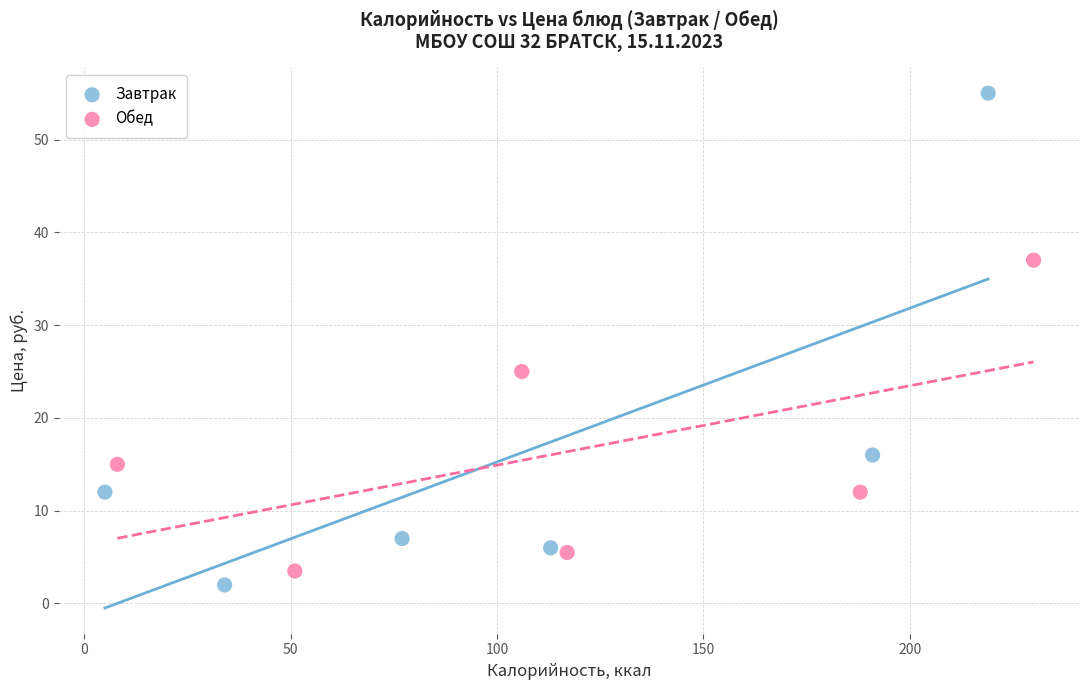

What are all the series names shown in the legend?

Завтрак, Обед